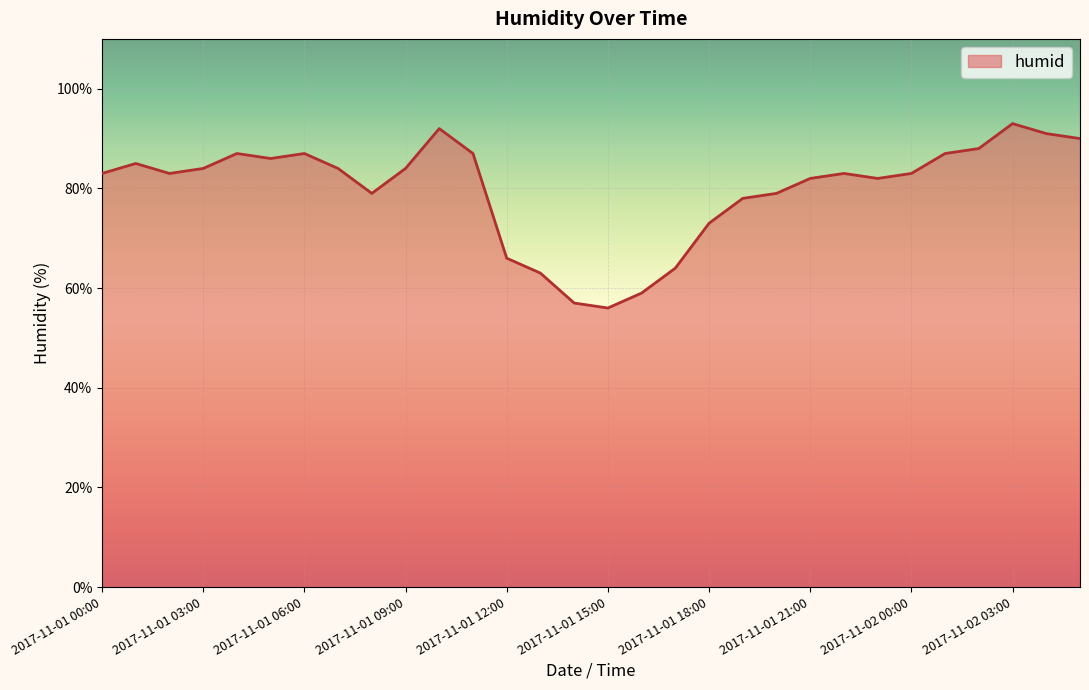

Does the chart have visible grid lines?

Yes